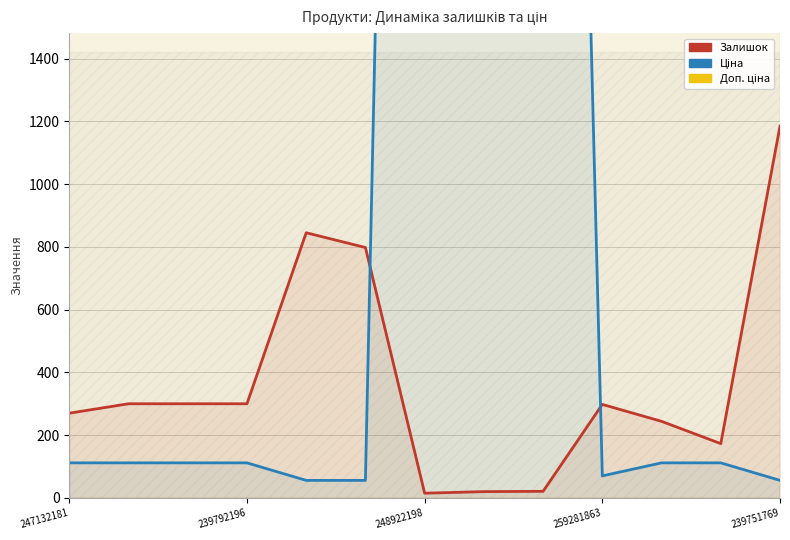

Rank the series by their average value, from highest to lowest.

Доп. ціна, Ціна, Залишок